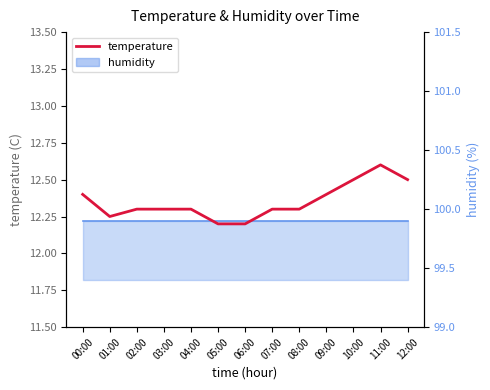

Which category has the highest value across all series?

11:00